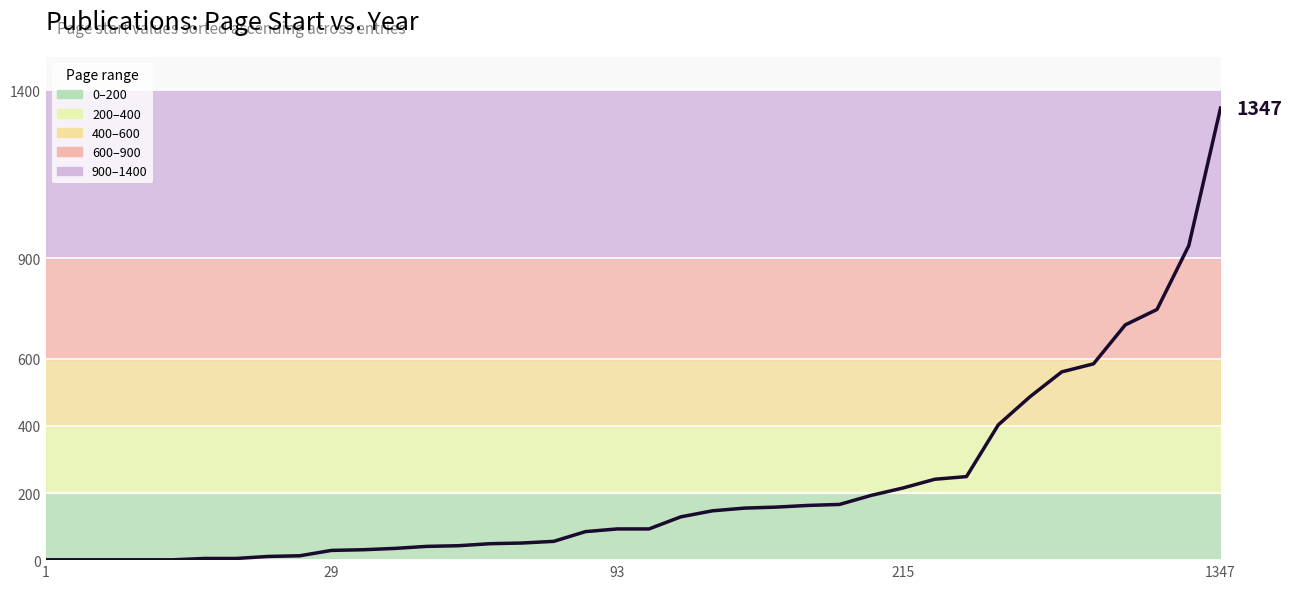

How many series are shown in this chart?

1